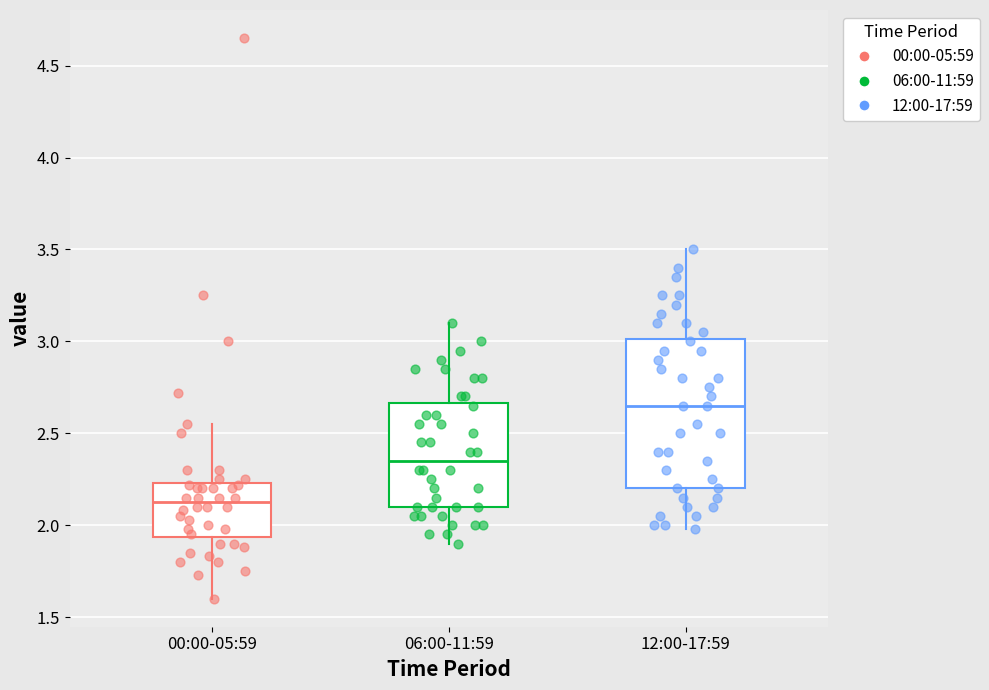

Which box is the tallest, from its lower edge to its upper edge?

12:00-17:59